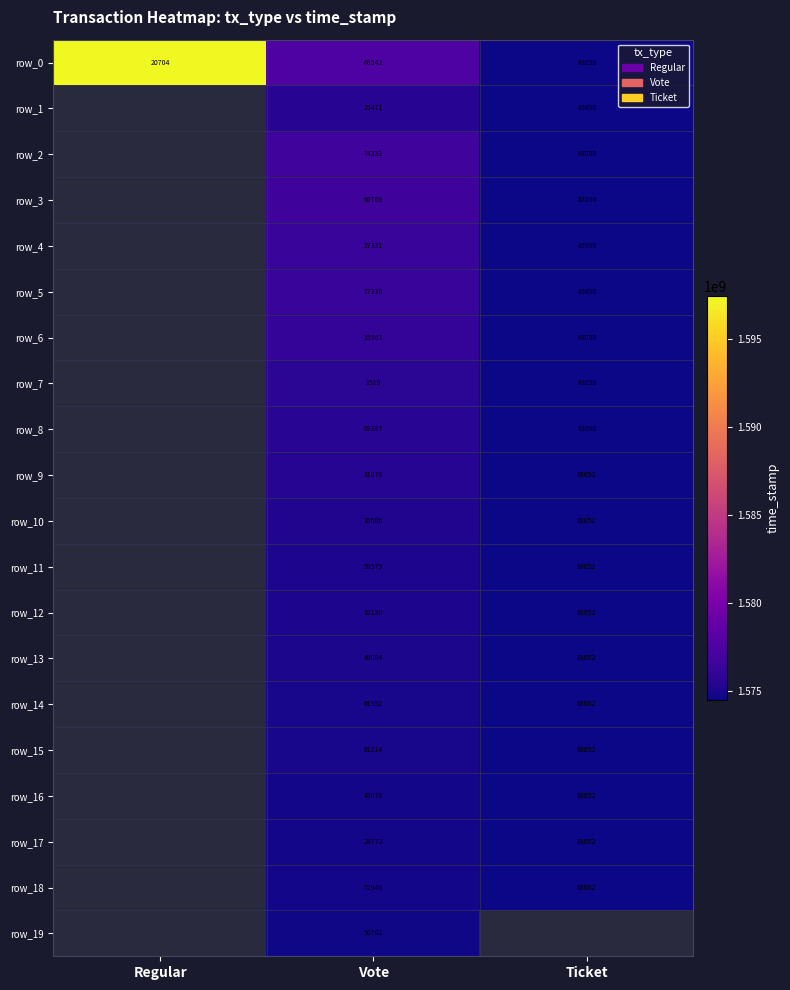

At which category is the sum across all series the highest?

Vote